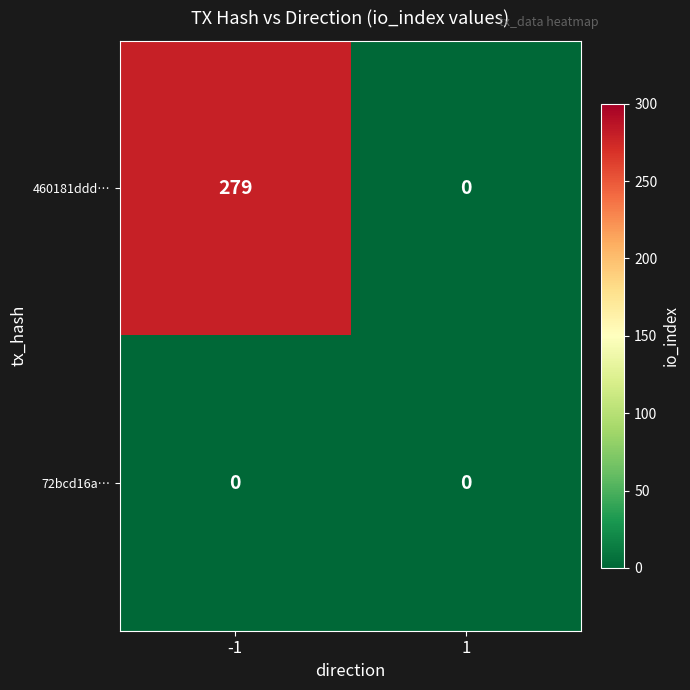

What is the total value across all series at -1?

279